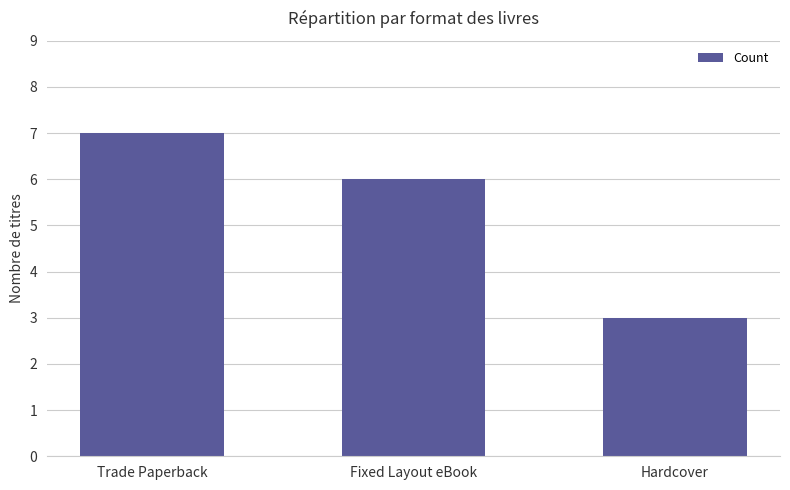

What is the change in value from Trade Paperback to Hardcover?

-4